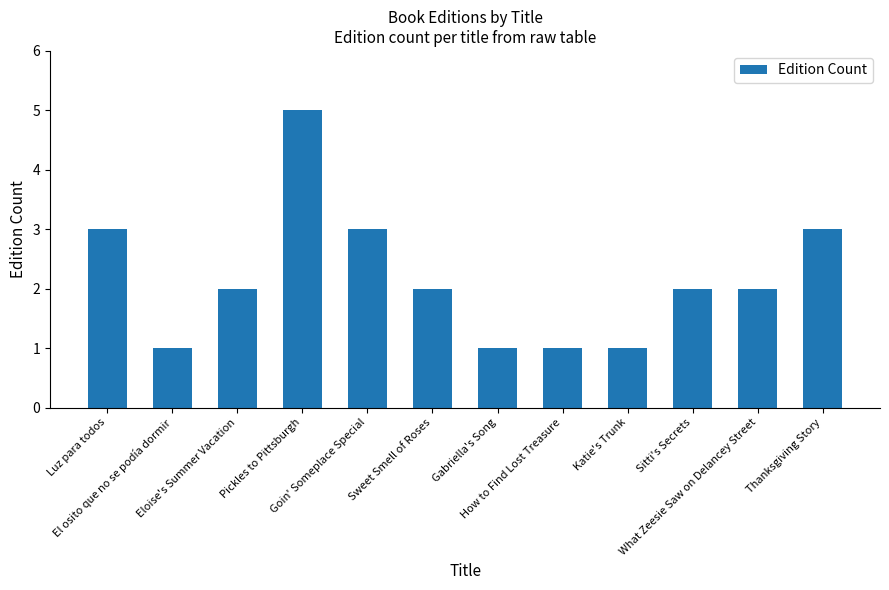

What is the value of the 4th bar from the left?

5